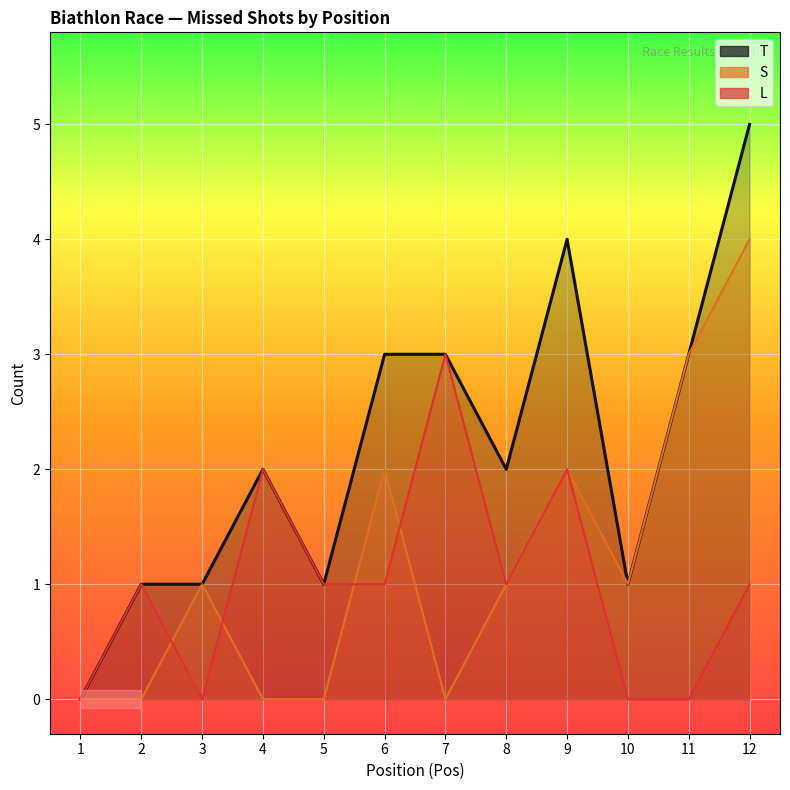

Rank the series by their maximum value, from lowest to highest.

L, S, T